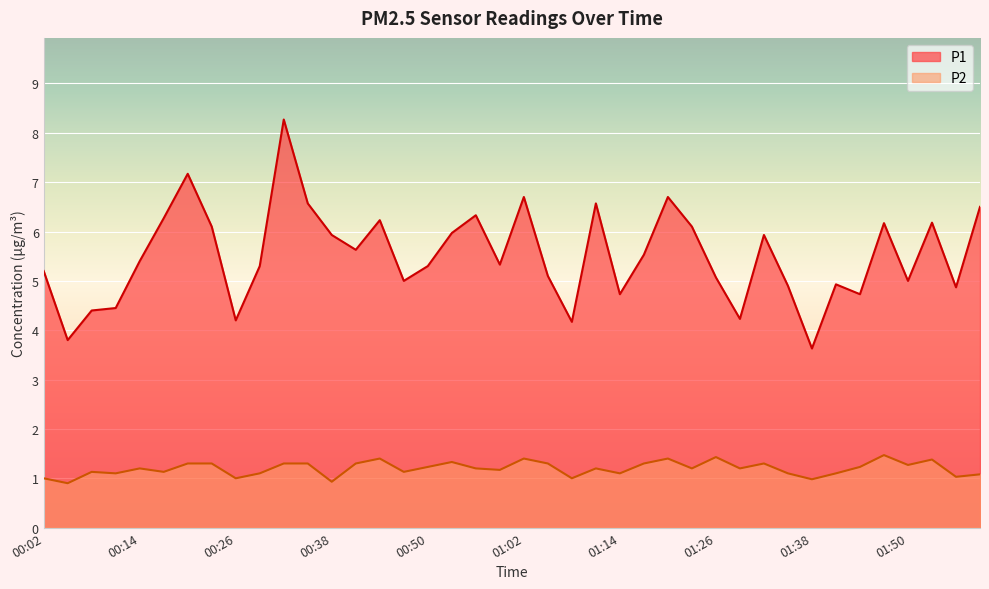

What is the average value of the P2 series?

1.2